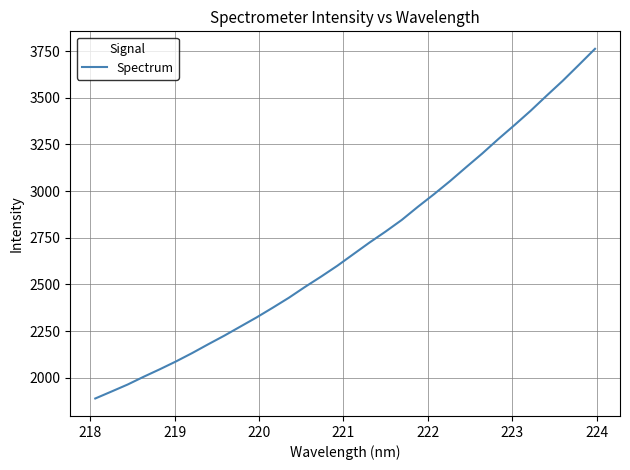

How many lines are shown in the chart?

1